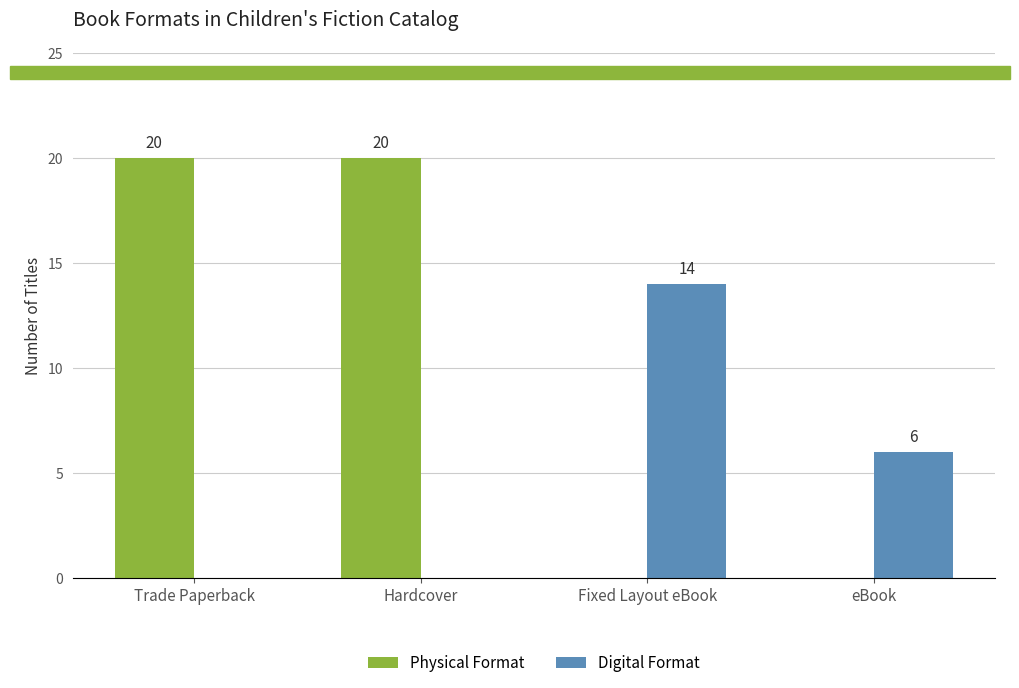

True or false: Digital Format has a value of 19 at Fixed Layout eBook.

False